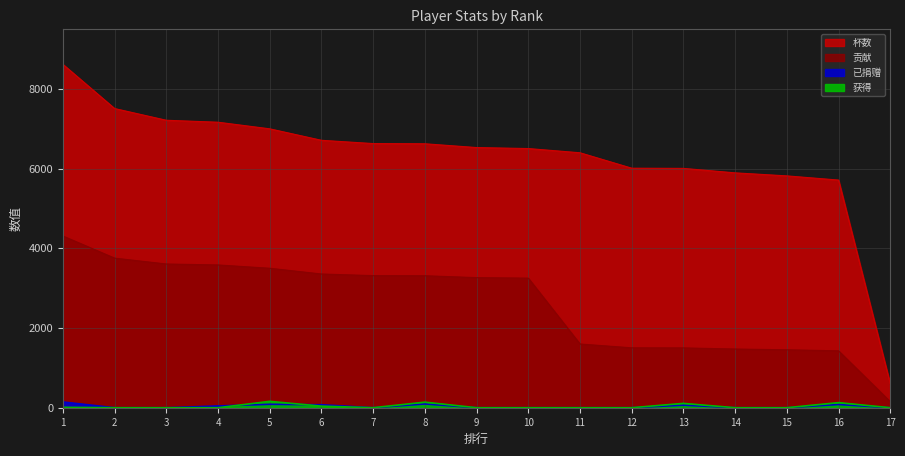

Reading left to right, list all the values displayed in this chart.

杯数: 1=8618	2=7509	3=7215	4=7166	5=7000	6=6712	7=6630	8=6625	9=6530	10=6505	11=6399	12=6012	13=6007	14=5895	15=5819	16=5714	17=600
贡献: 1=4309	2=3754	3=3607	4=3583	5=3500	6=3356	7=3315	8=3312	9=3265	10=3252	11=1599	12=1503	13=1501	14=1473	15=1454	16=1428	17=150
已捐赠: 1=144	2=0	3=0	4=44	5=86	6=74	7=0	8=94	9=0	10=0	11=0	12=0	13=64	14=0	15=0	16=81	17=0
获得: 1=10	2=0	3=0	4=0	5=160	6=40	7=0	8=140	9=0	10=0	11=0	12=0	13=109	14=0	15=0	16=128	17=0